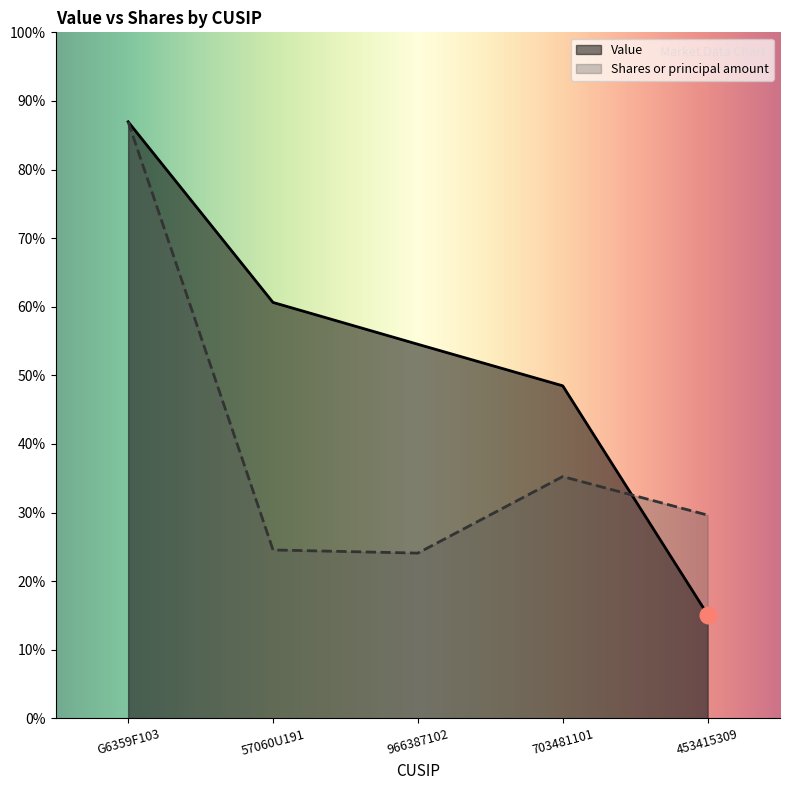

True or false: Shares or principal amount and Value cross at least once.

True